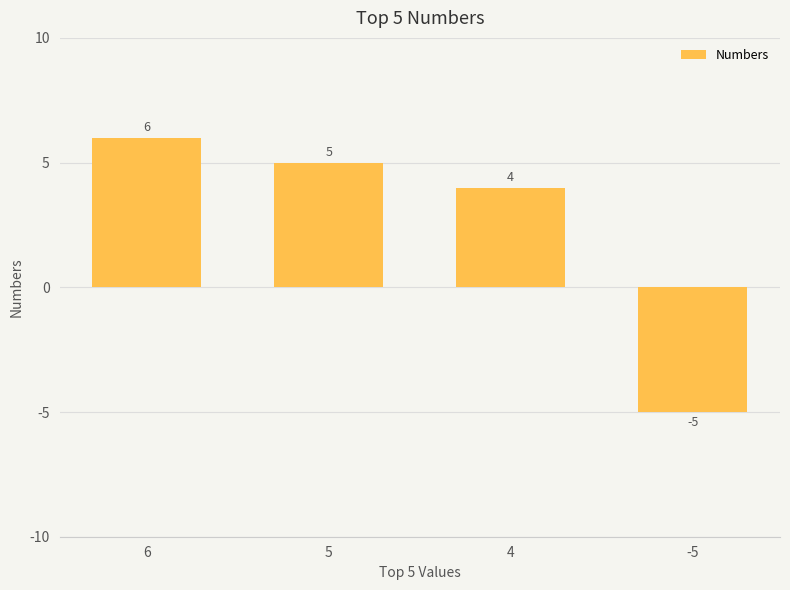

Is it true that the value at -5 is -8?

False